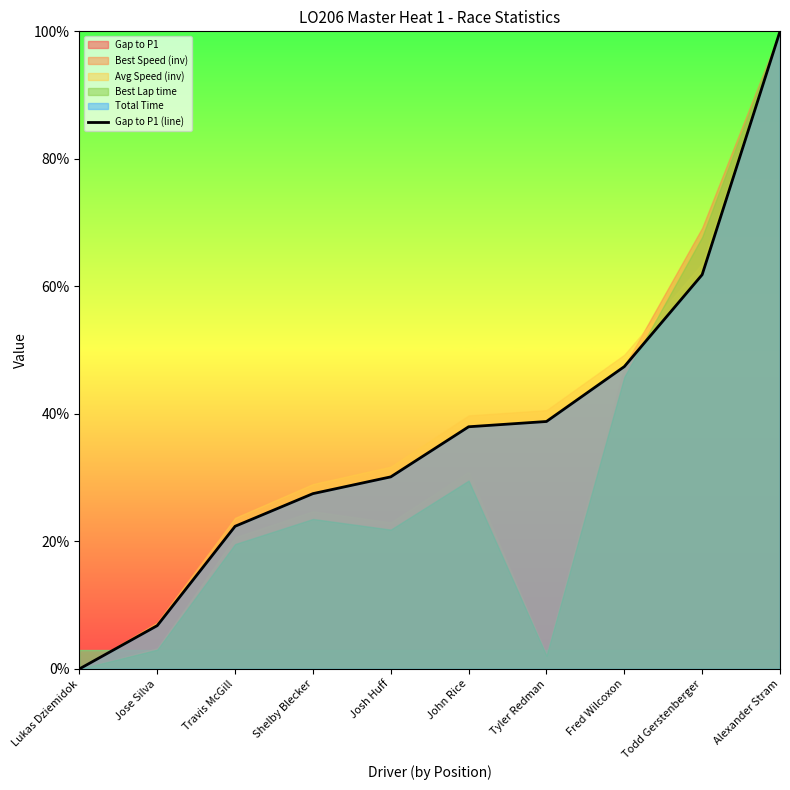

Count the number of categories in the chart.

10